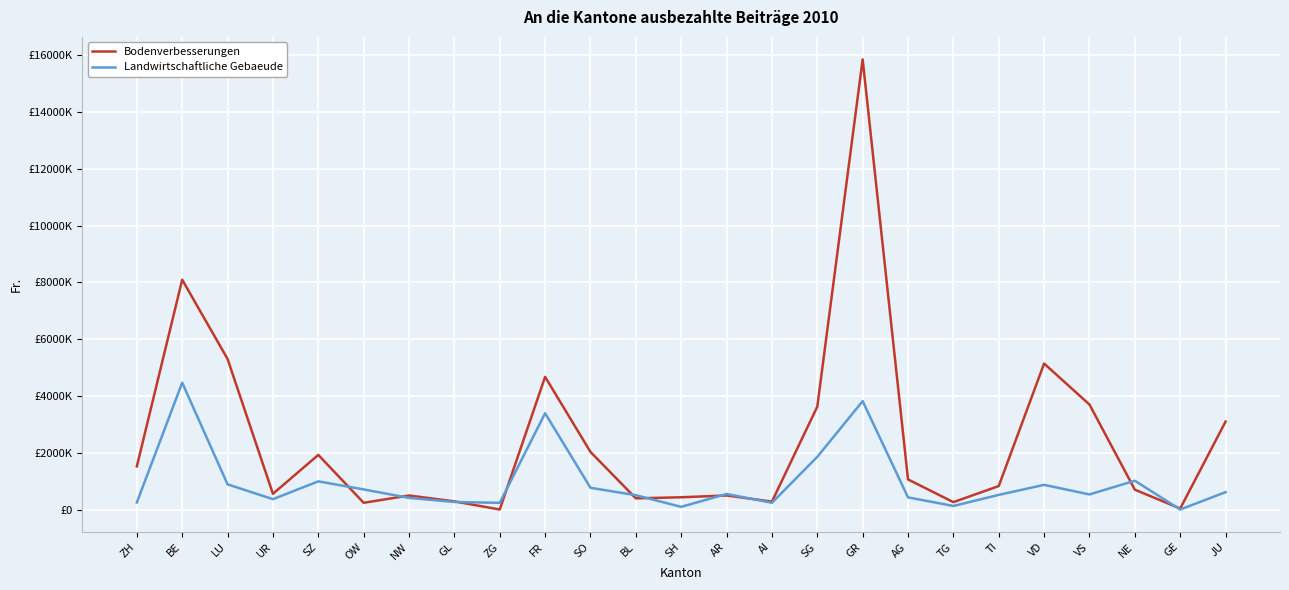

Read the Landwirtschaftliche Gebaeude value at BL.

504100